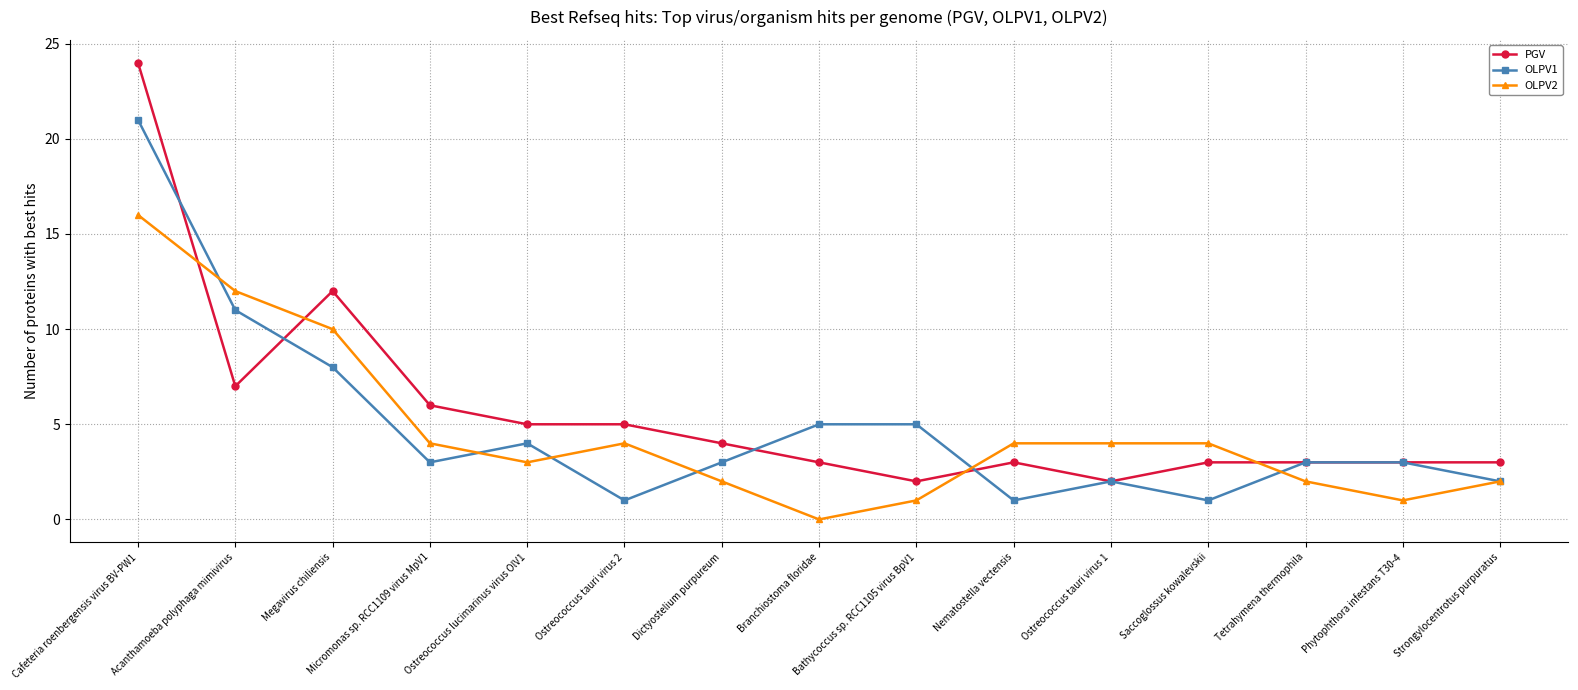

What is the difference between the PGV values at Branchiostoma floridae and Acanthamoeba polyphaga mimivirus?

4